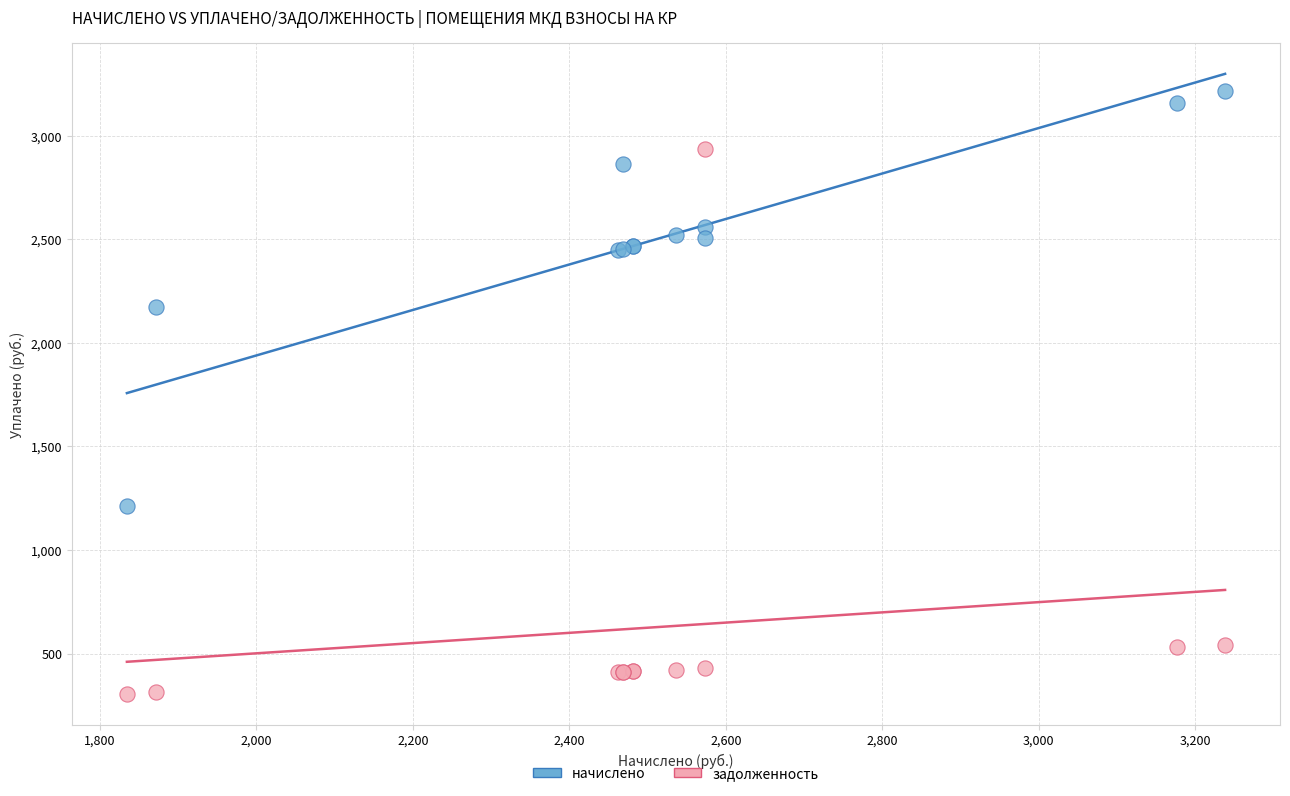

Which series has the widest spread of Y values?

задолженность